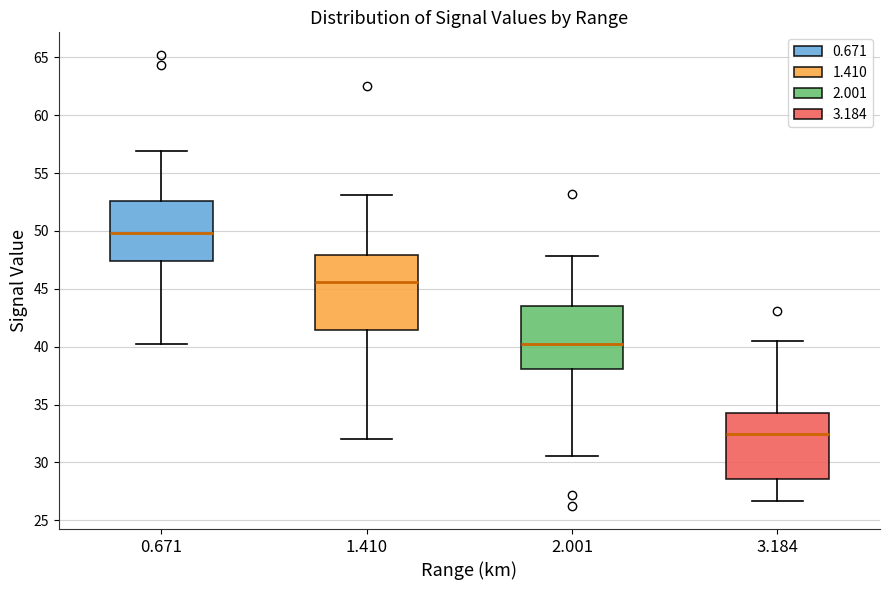

Which box is the tallest, from its lower edge to its upper edge?

1.410